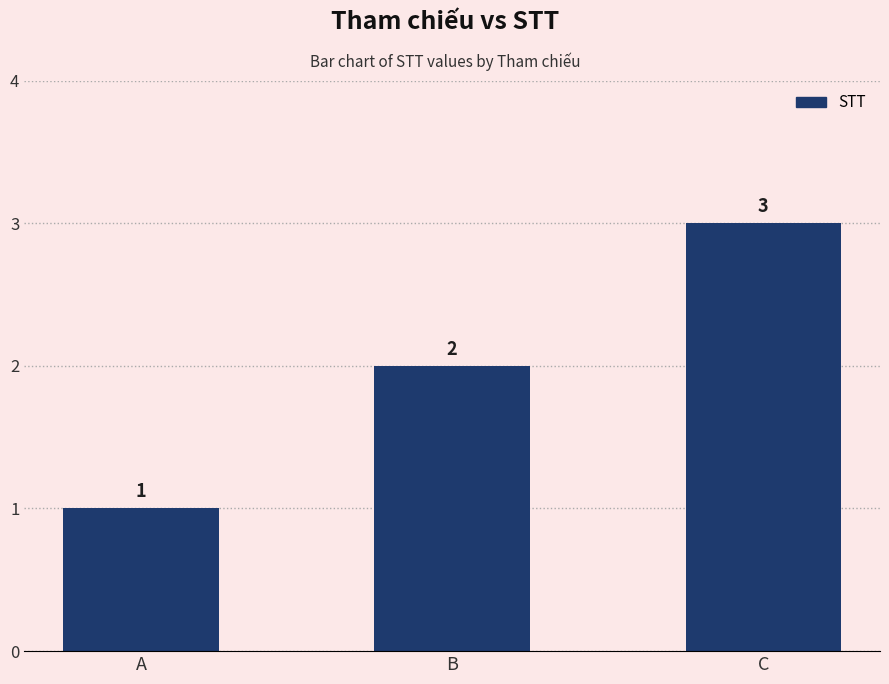

What is the value of the 1st bar from the left?

1